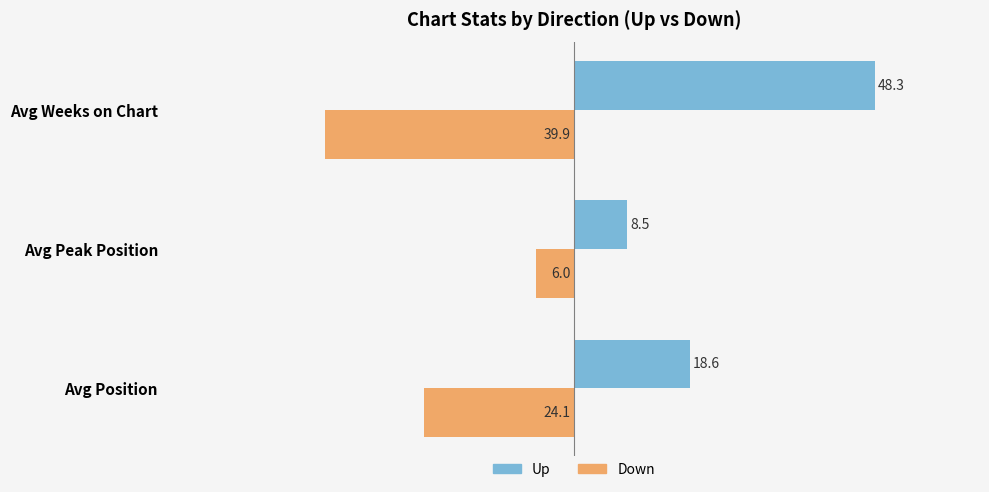

What is the average value of the Up series?

25.1